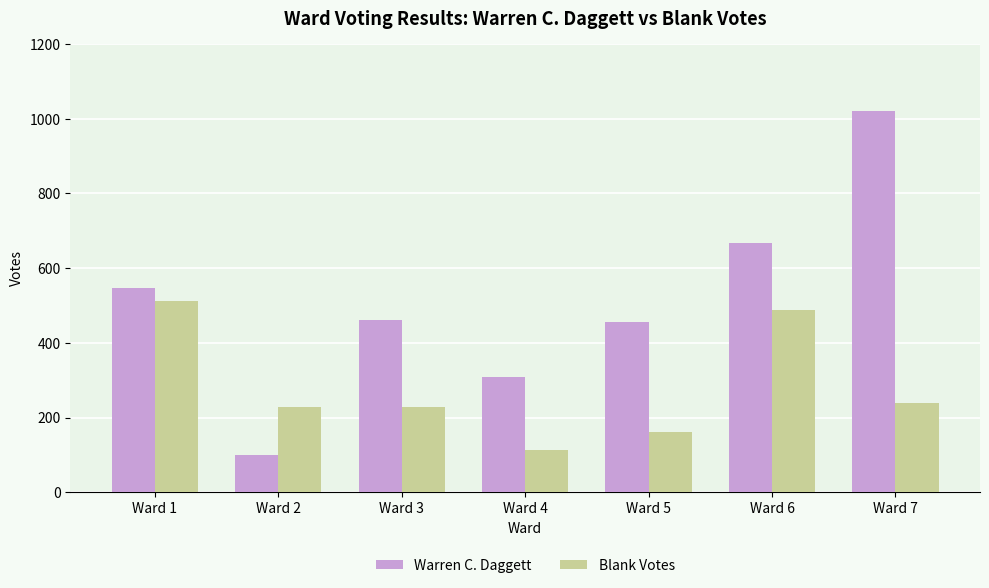

How many series are shown in this chart?

2